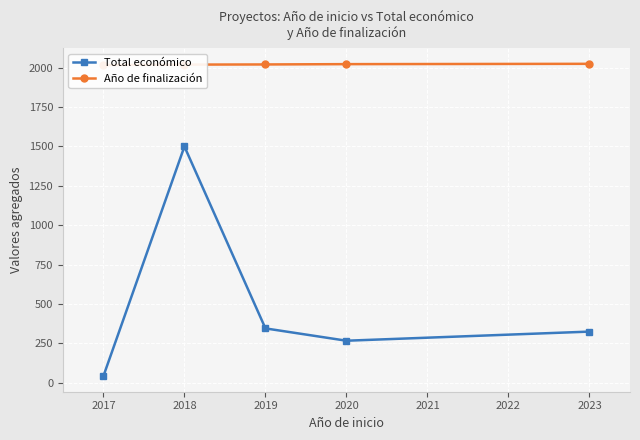

What are all the series names shown in the legend?

Total económico, Año de finalización